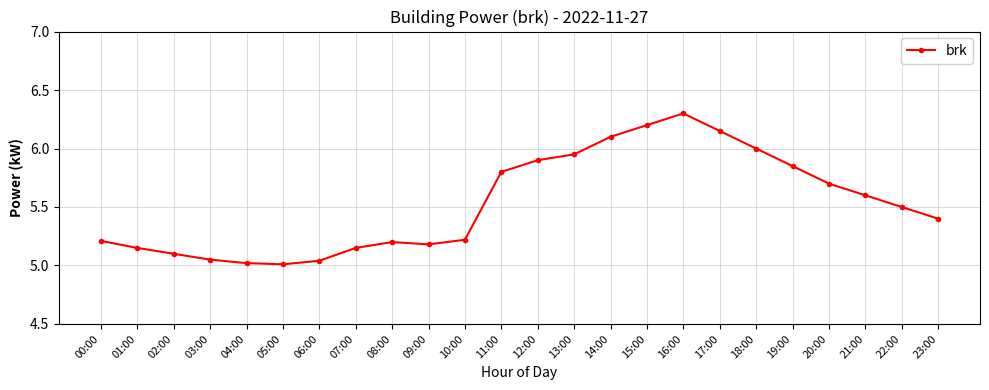

At which category does the chart reach its peak across all series?

16:00